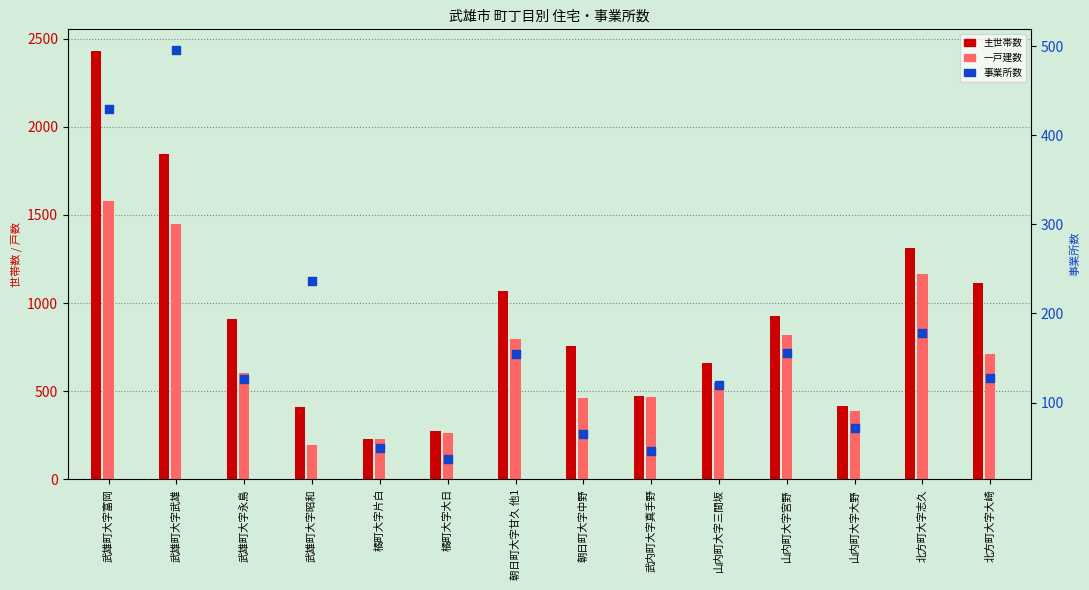

What is the total value across all series at 武内町大字真手野?

984